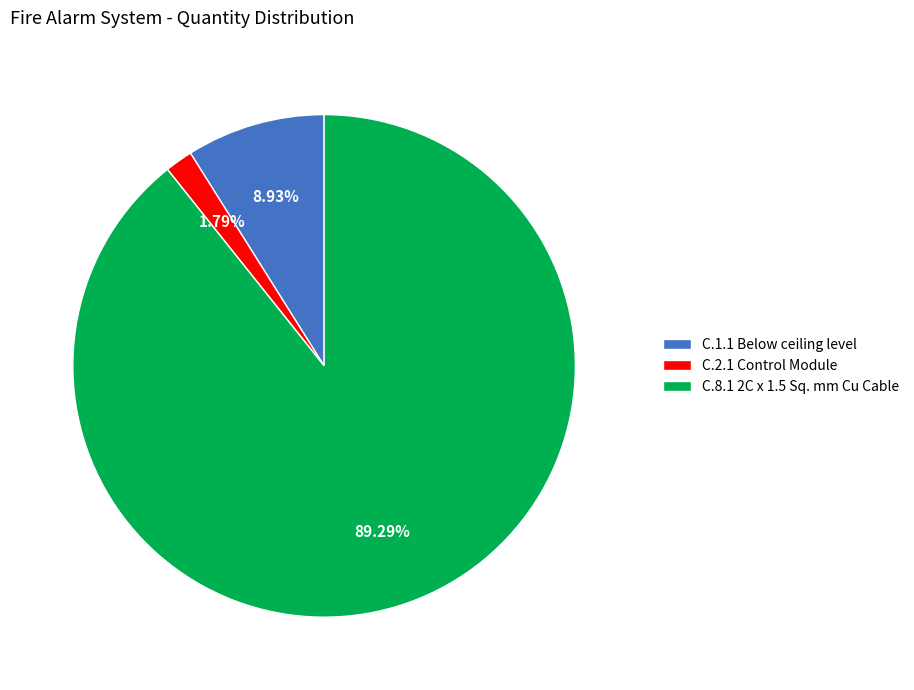

To the nearest percent, what is the average slice percentage?

33%